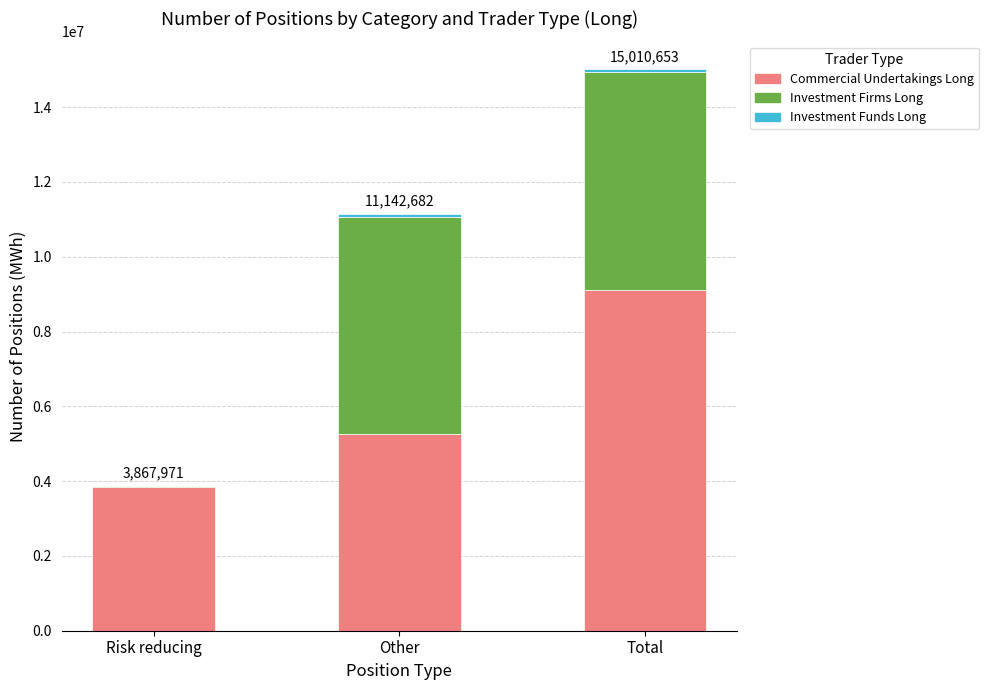

Where is Commercial Undertakings Long nearest to the value 6478013?

Other